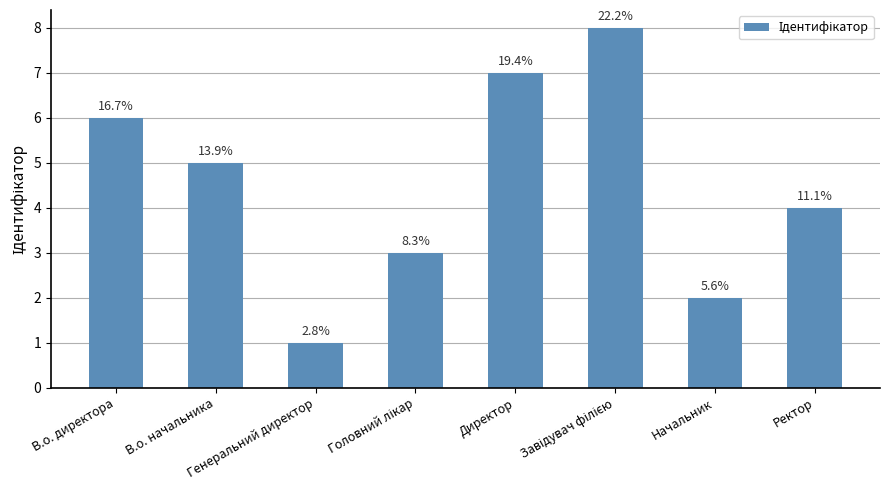

What is the approximate value at В.о. директора?

6